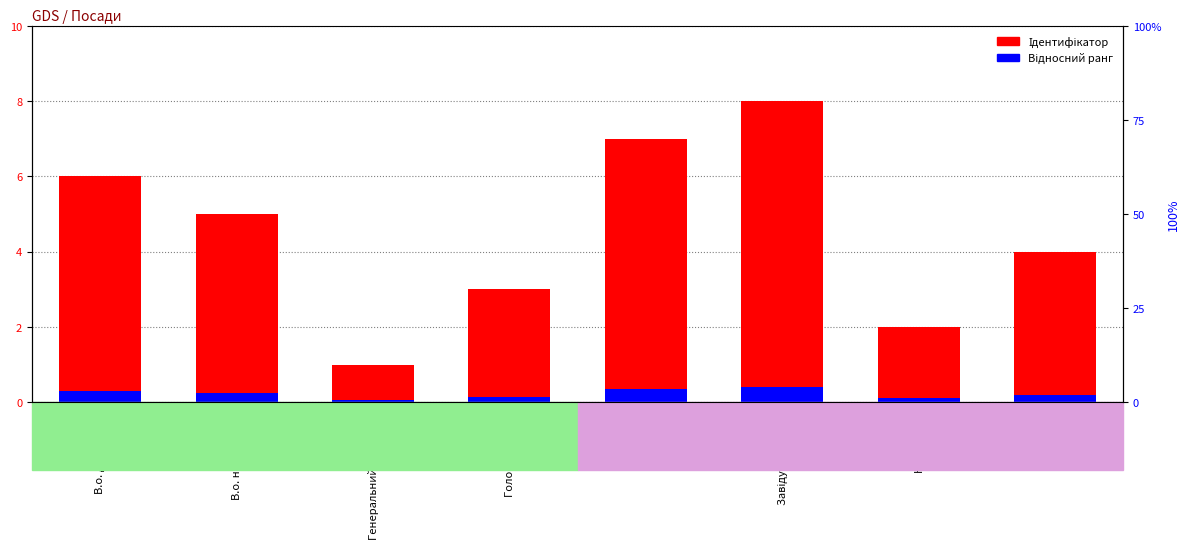

At how many categories does at least one series exceed 0?

8